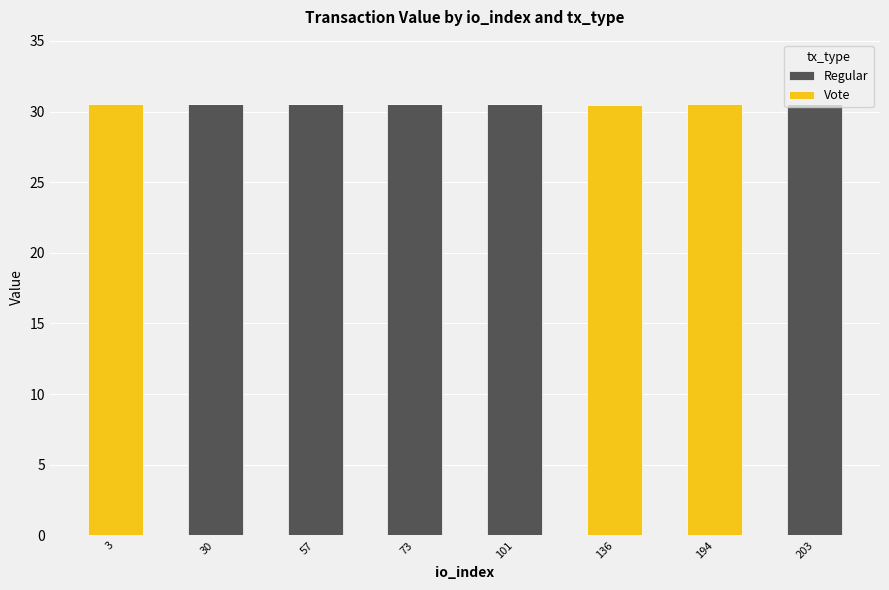

Where does the Regular series first go above 30?

30